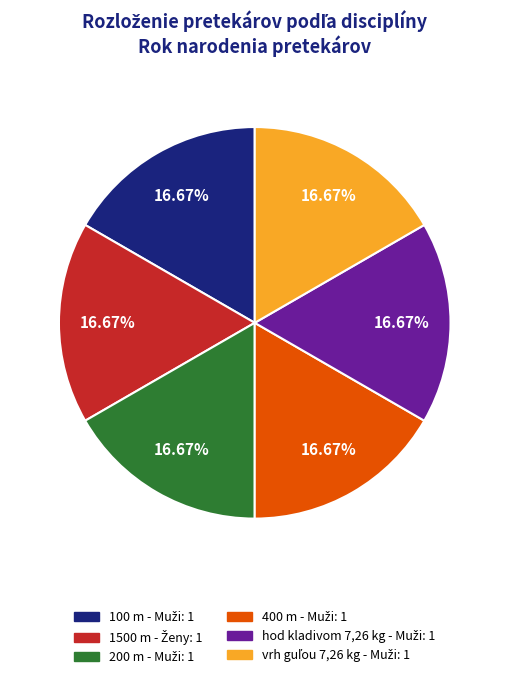

Does any single category account for the majority?

No